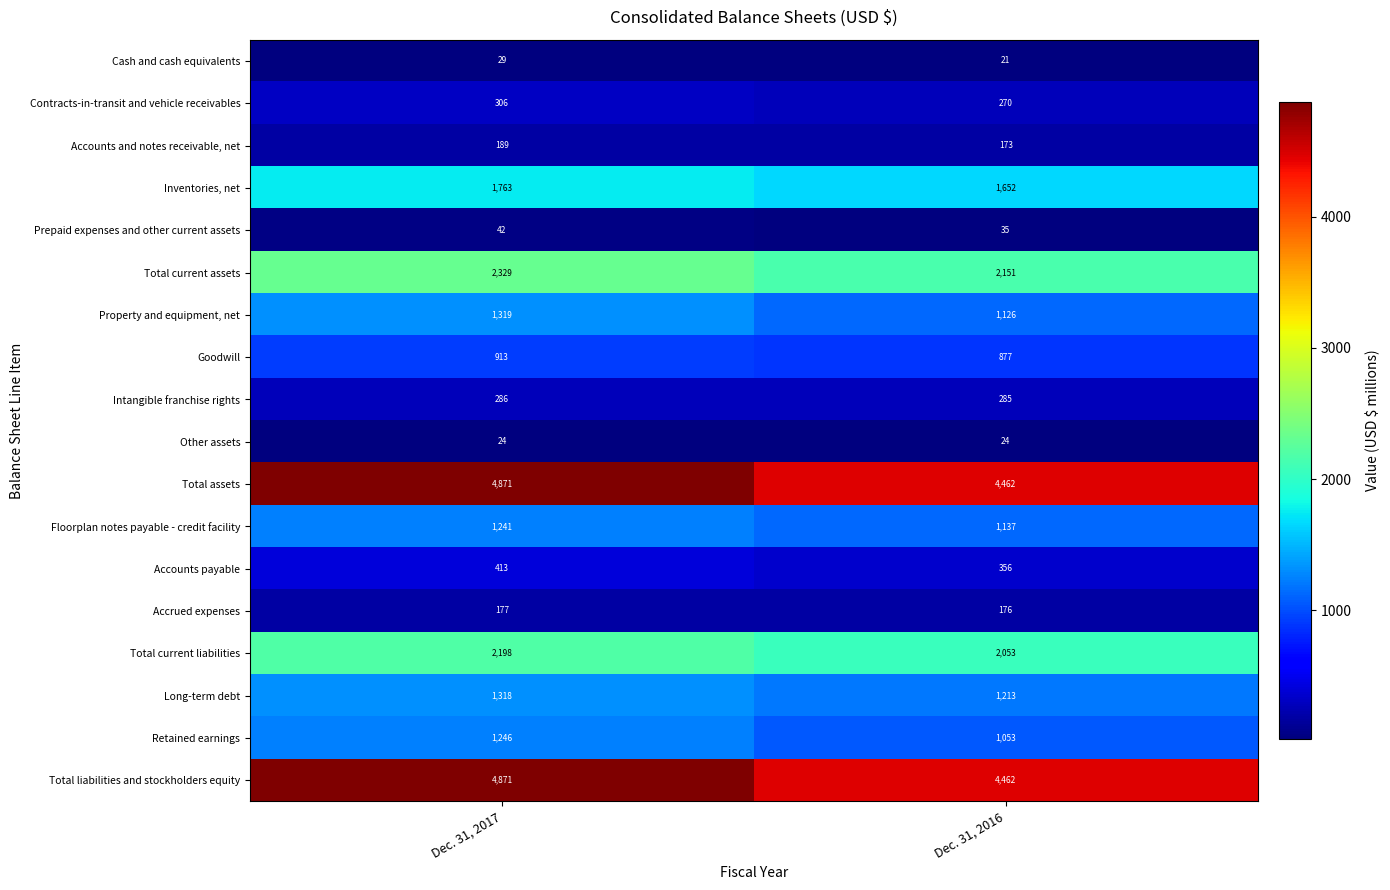

What is the difference between the Total current assets values at Dec. 31, 2016 and Dec. 31, 2017?

178